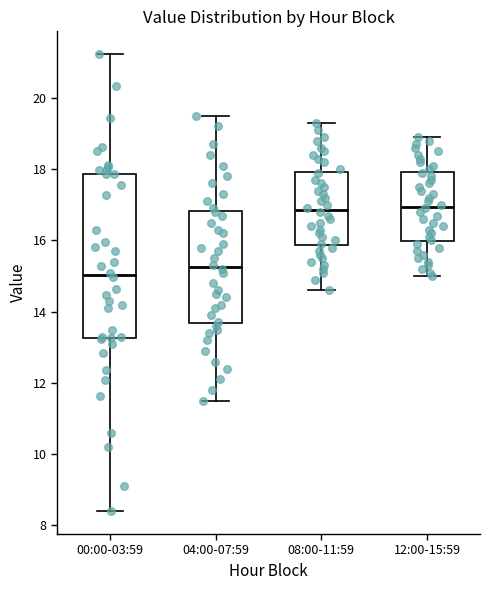

Where does the median line of the box for 04:00-07:59 sit on the y-axis? The values are not printed on the chart, so give them approximately, as read against the axis.

15.2